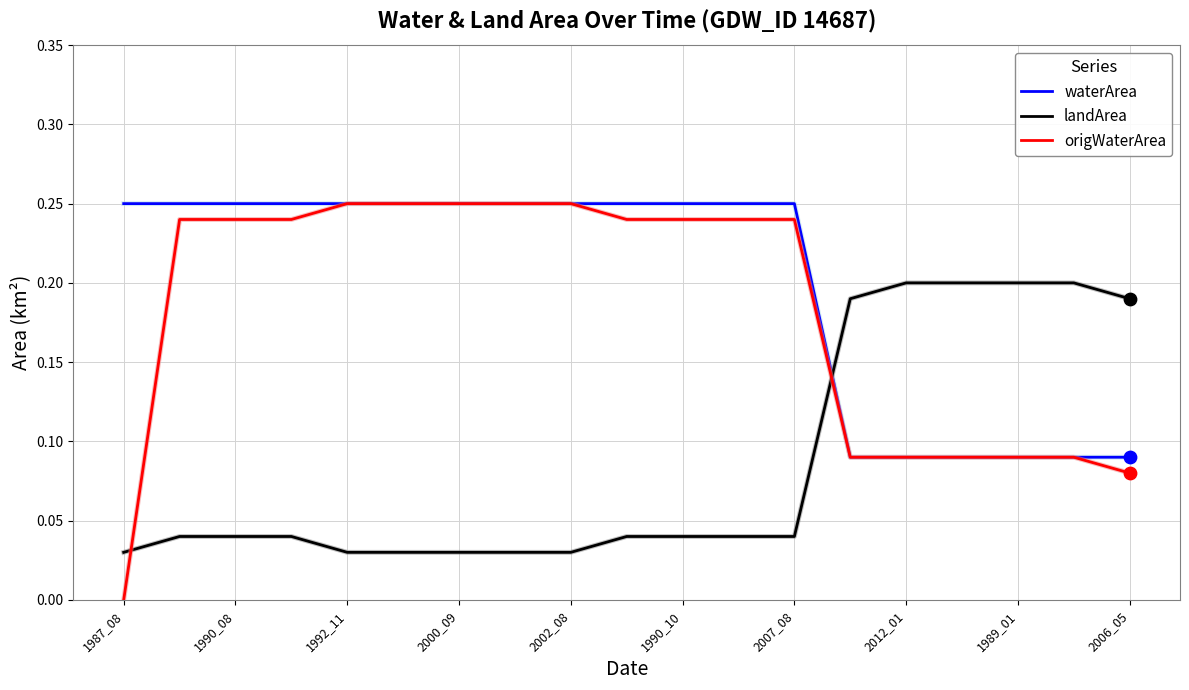

Which series has the largest total across all categories?

waterArea